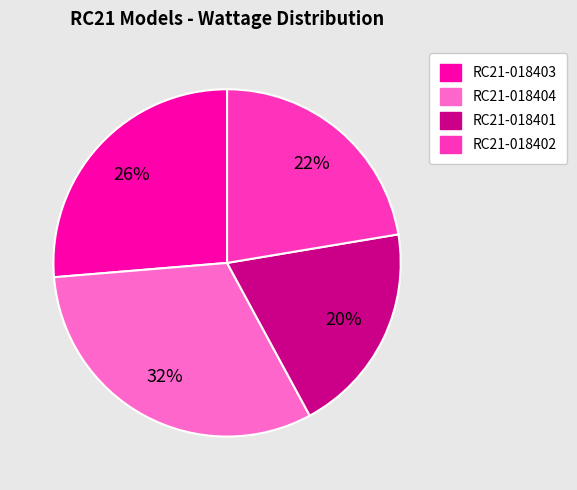

To the nearest percent, what is the difference between the RC21-018402 and RC21-018403 slice percentages?

4%